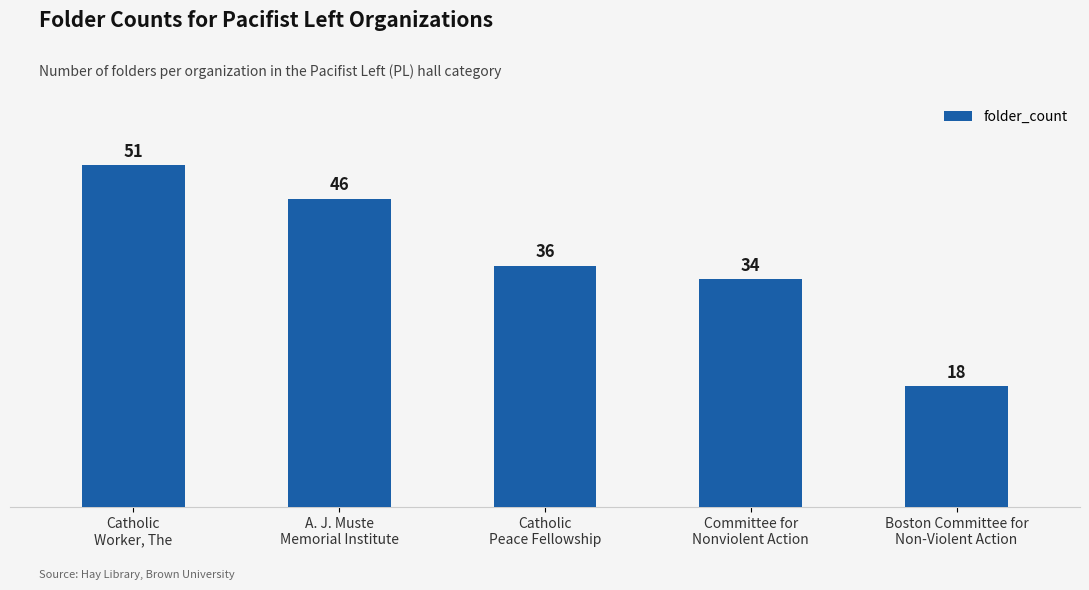

What is the minimum value shown in the chart?

18